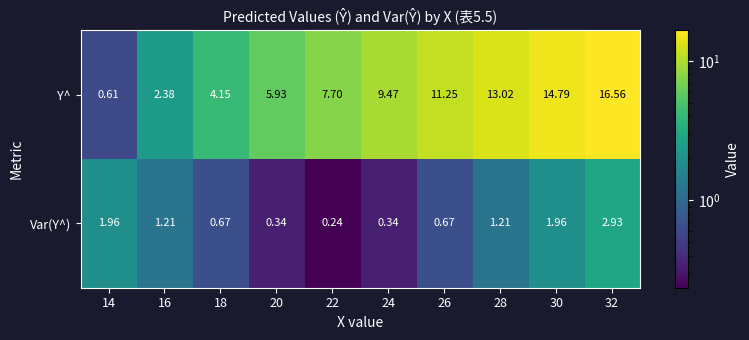

Rank the series by their maximum value, from lowest to highest.

Var(Y^), Y^